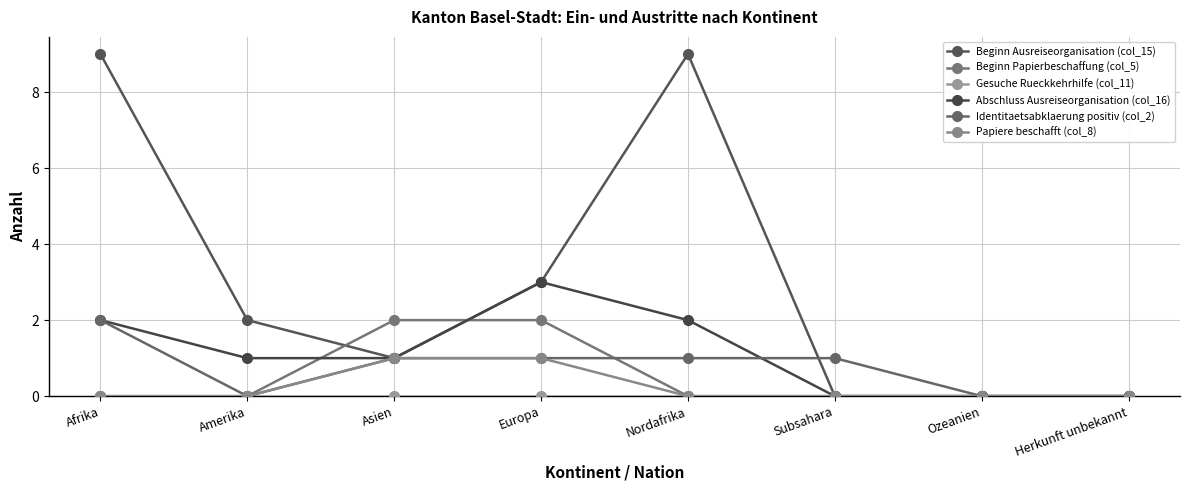

What is the maximum value for Abschluss Ausreiseorganisation (col_16)?

3